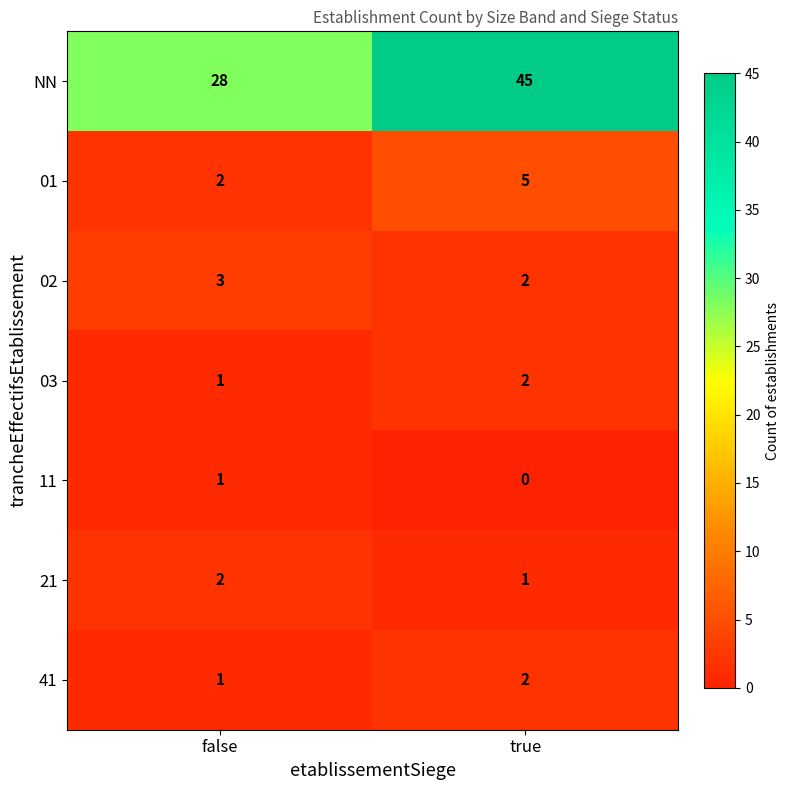

Which series has the largest total across all categories?

NN